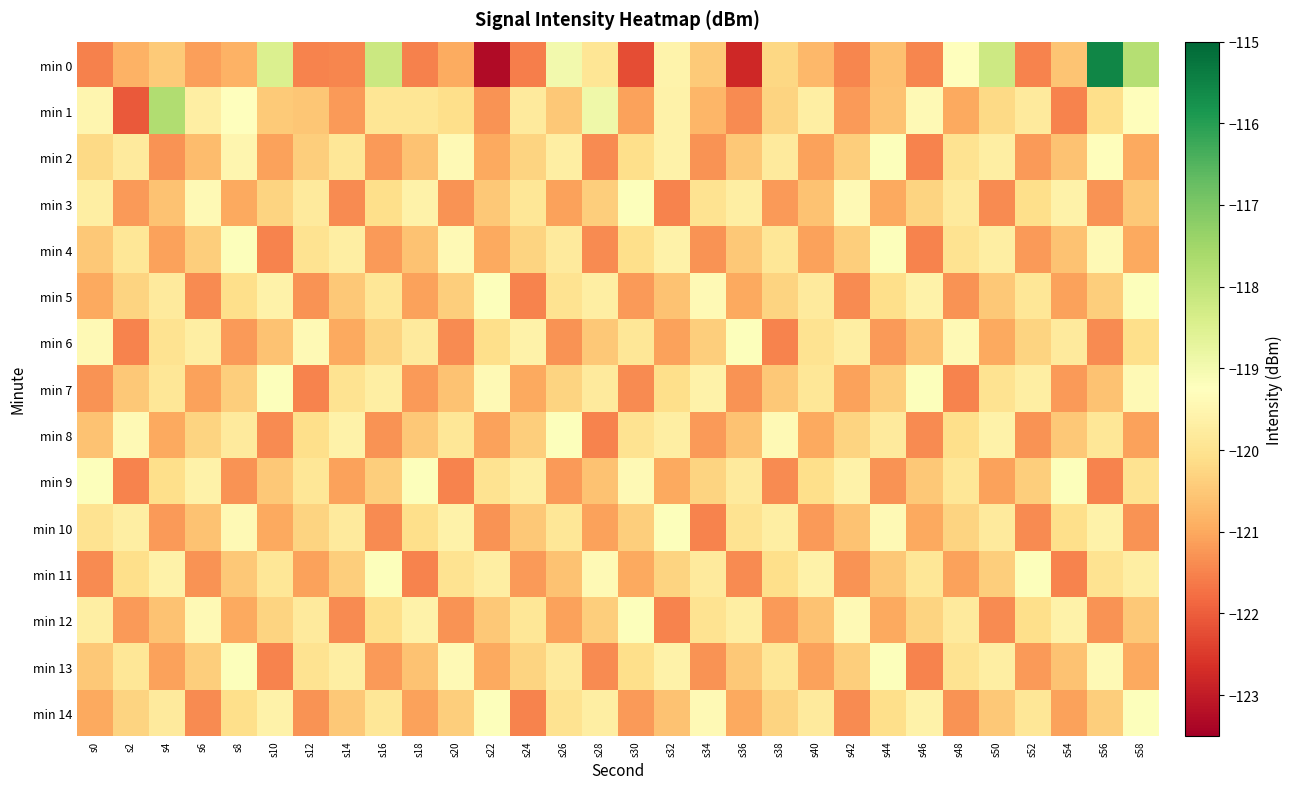

Rank the series at s26 from highest to lowest value.

min 0, min 8, min 2, min 4, min 13, min 10, min 5, min 14, min 7, min 1, min 11, min 3, min 12, min 9, min 6